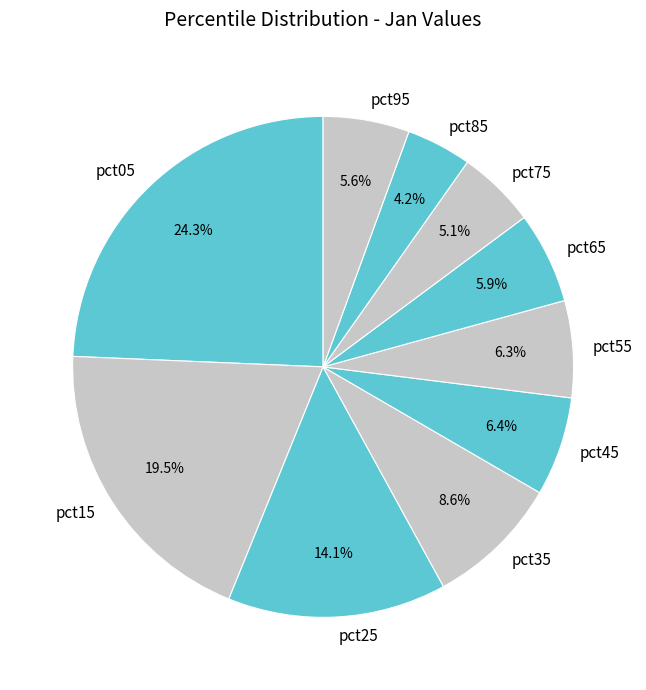

Which has a higher value, pct75 or pct25?

pct25